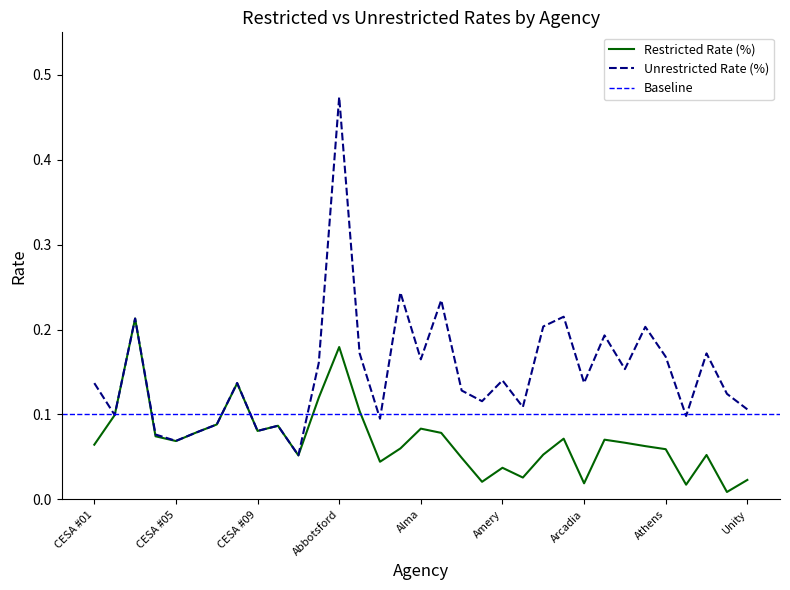

What is the average value of the Restricted Rate (%) series?

0.1